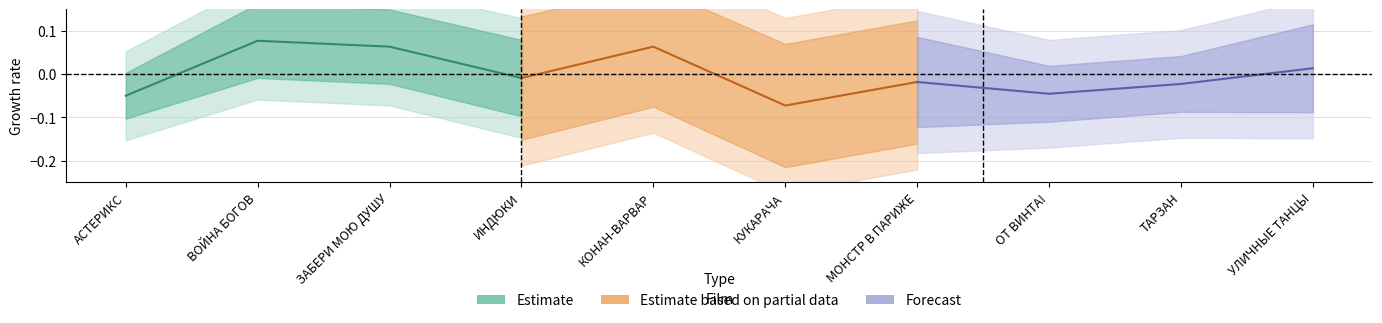

True or false: there are more than 2 points higher than both neighbors.

False